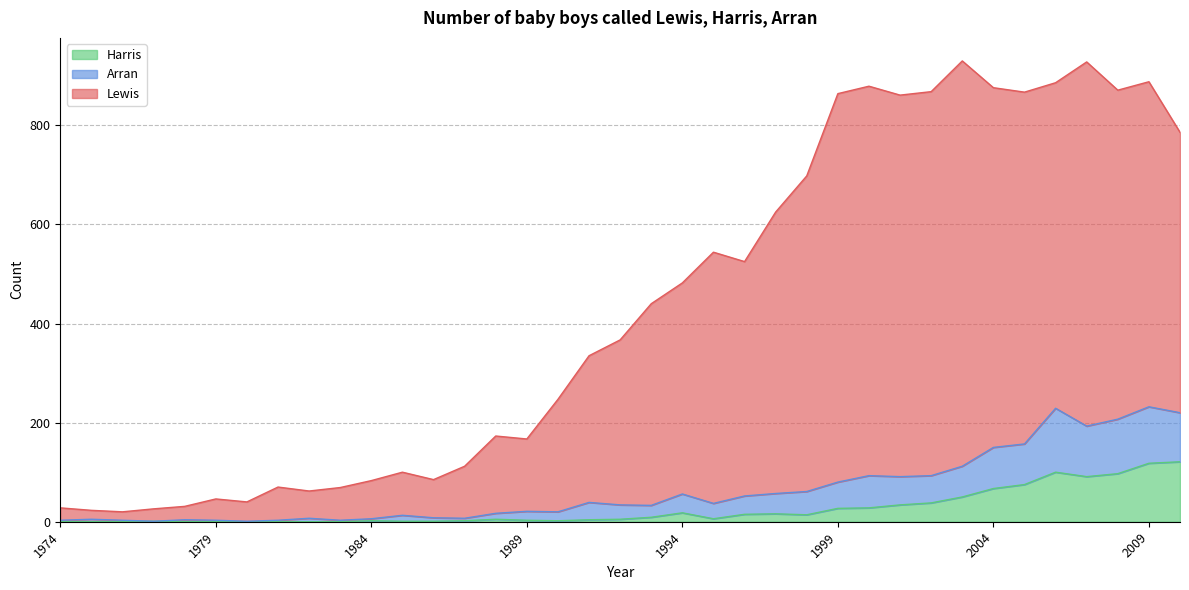

Between 1998 and 2002, which series saw the biggest shift?

Lewis